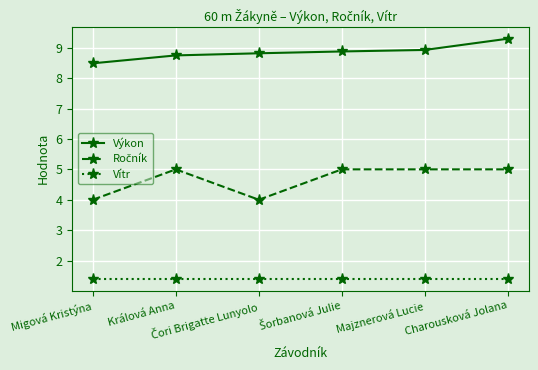

True or false: Vítr has more than 2 points higher than both neighbors.

False